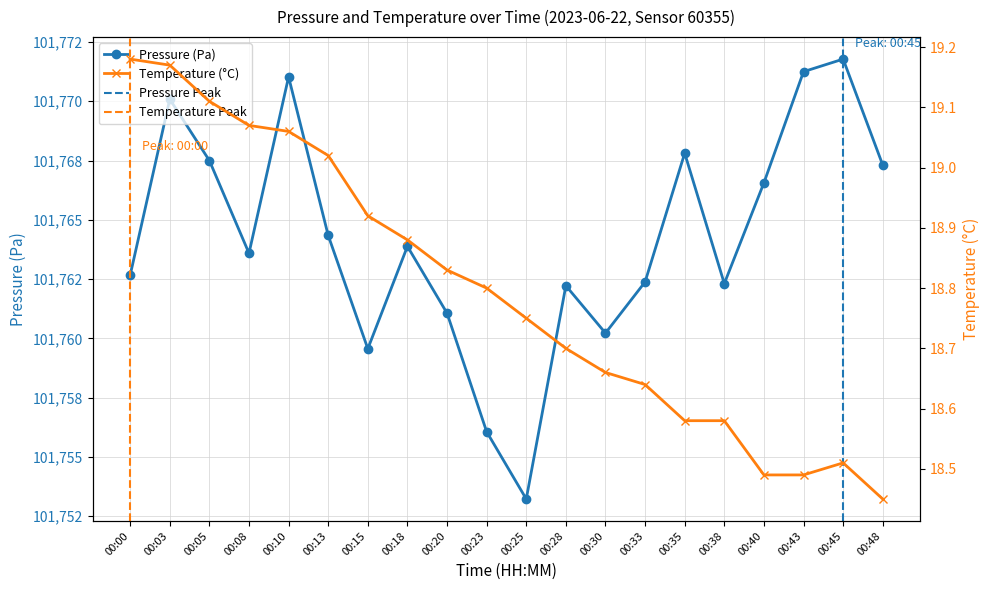

Rank the series by their average value, from lowest to highest.

temperature, pressure